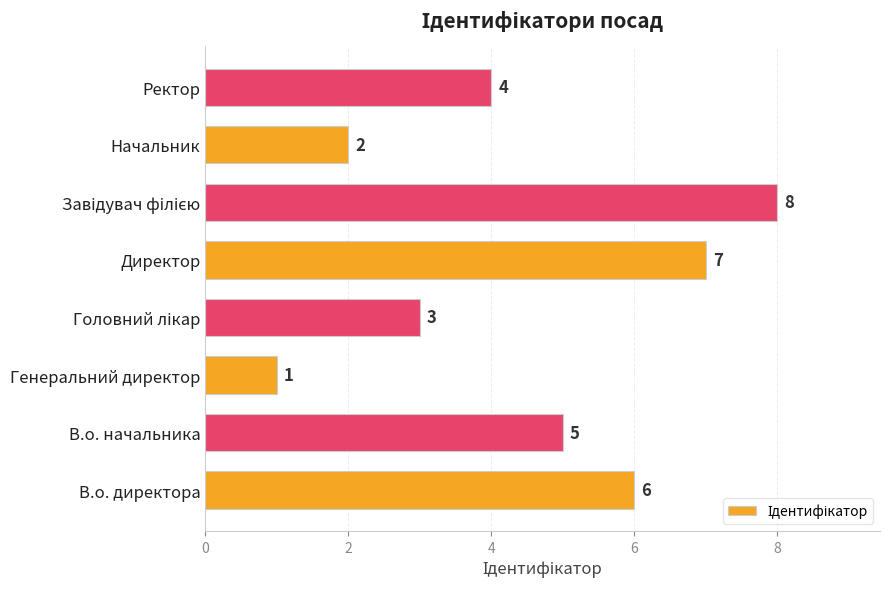

True or false: the data shows 8 at В.о. директора.

False